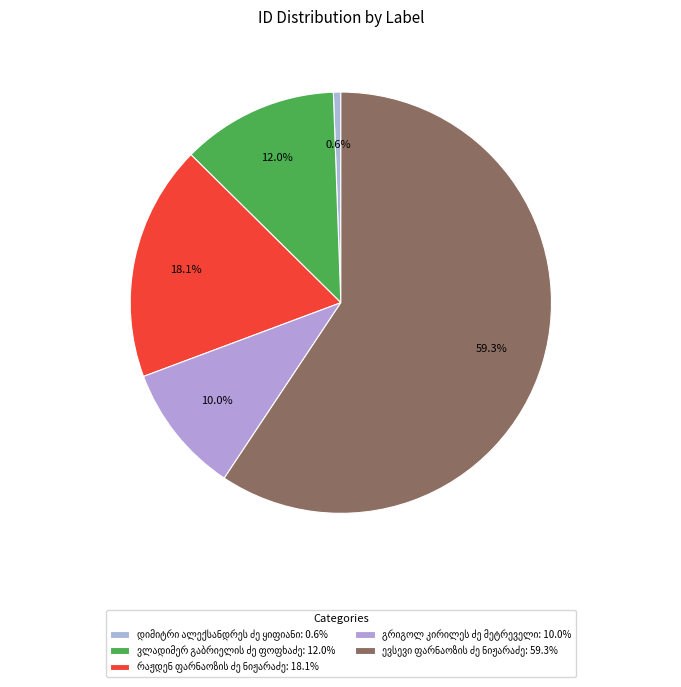

To the nearest percent, what percentage of the pie is რაჟდენ ფარნაოზის ძე ნიჟარაძე?

18%